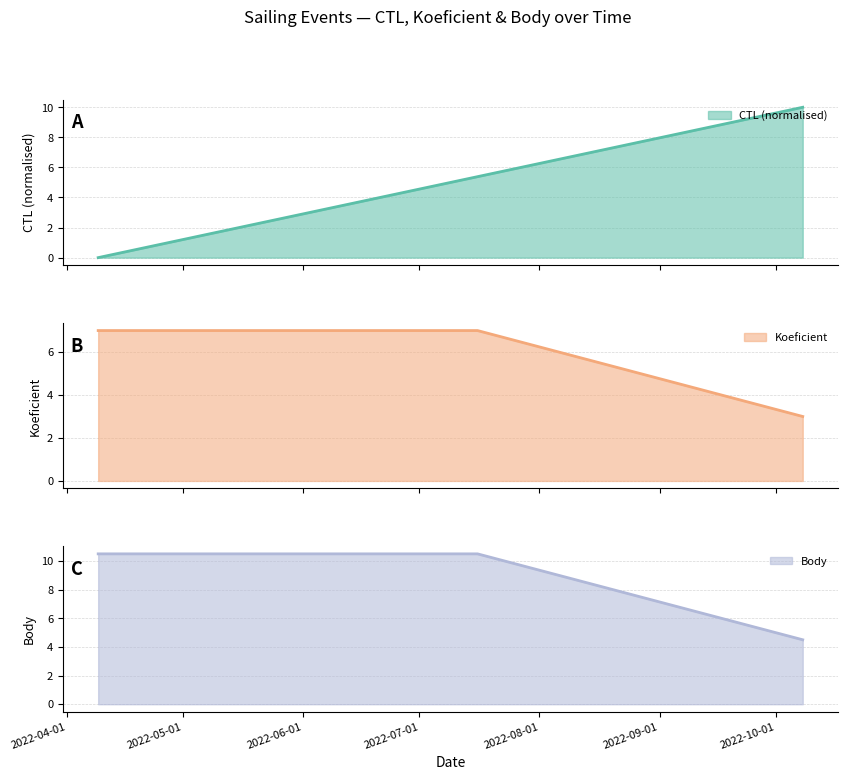

What is the greatest value displayed?

10.5